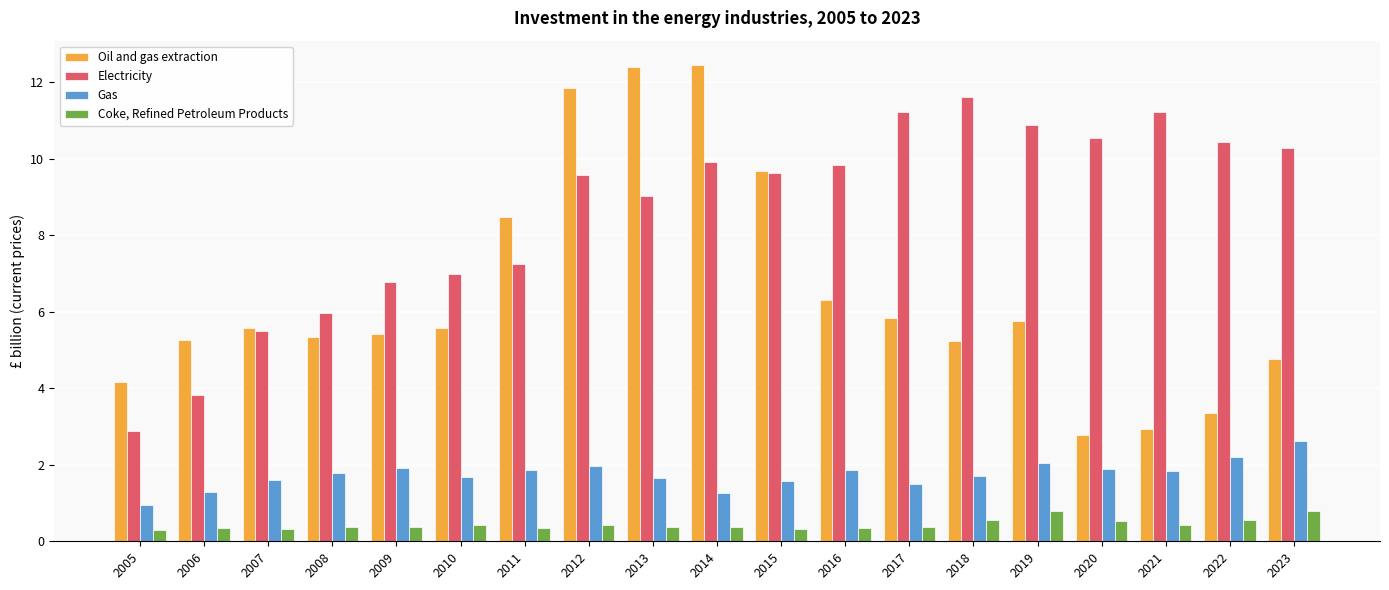

The value of Electricity at 2012 is 13.6. True or false?

False